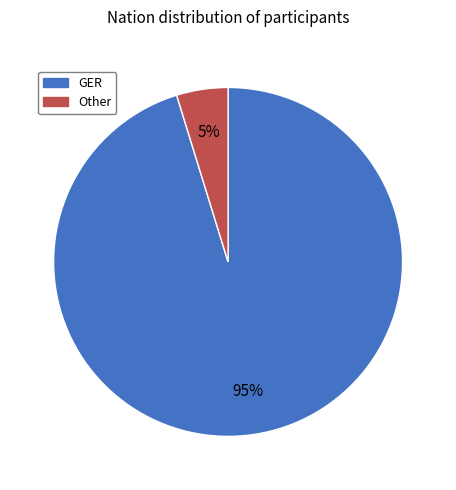

What is the smallest slice in the pie chart?

Other